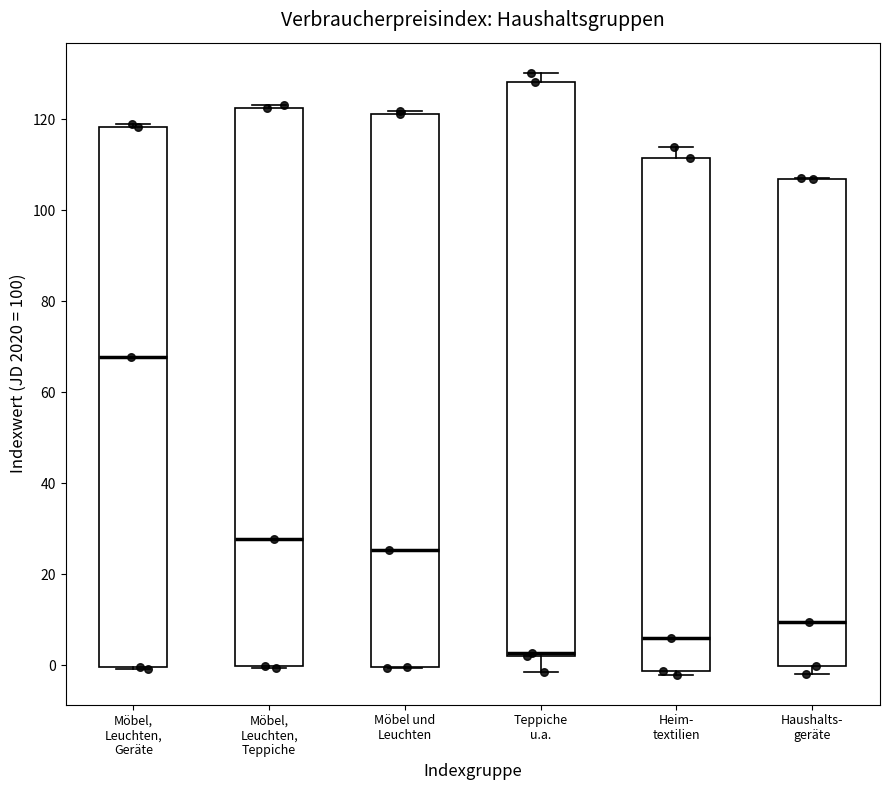

Which box has the highest median line?

Möbel, Leuchten, Geräte